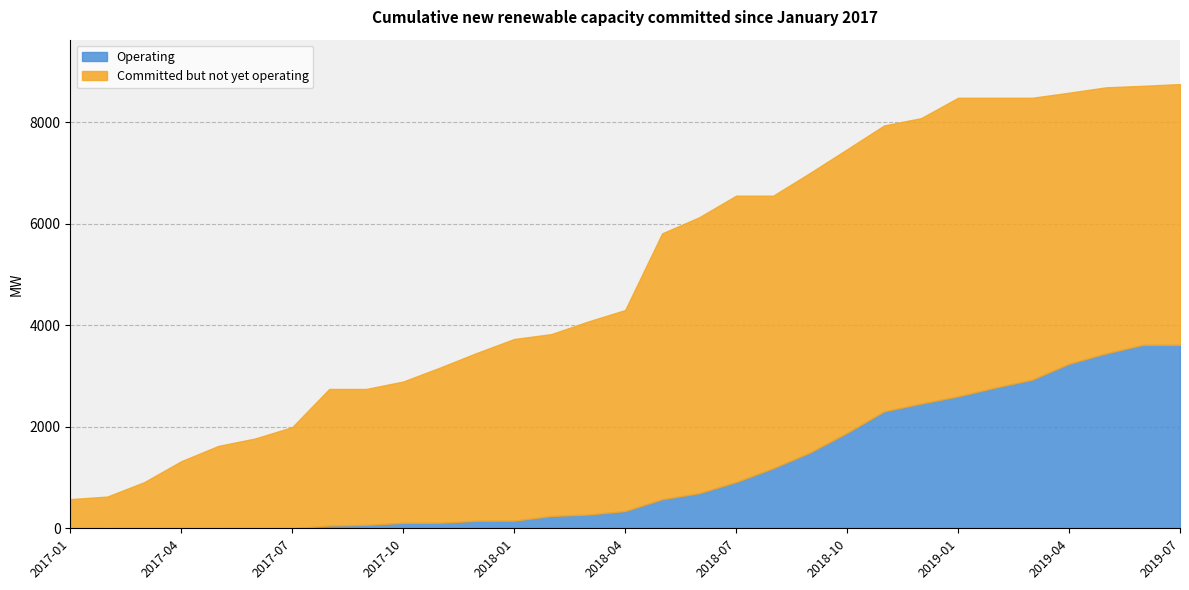

Does the chart have visible grid lines?

Yes